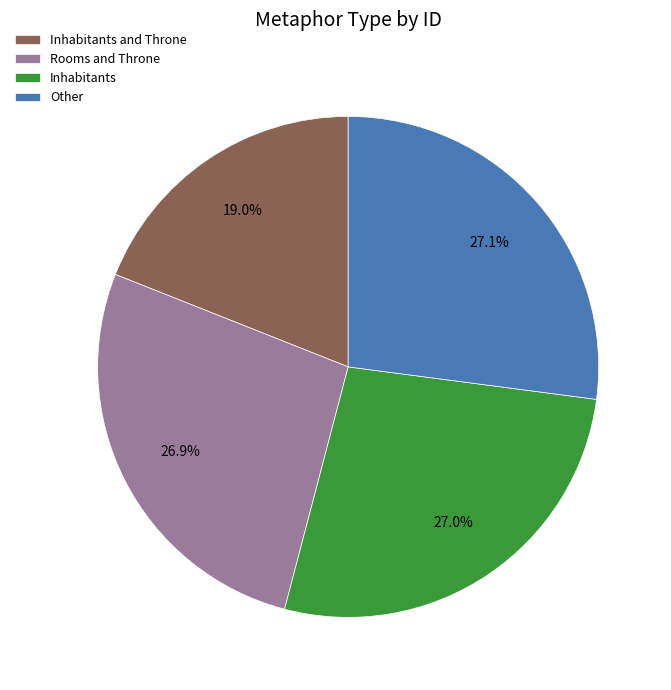

Do Other and Inhabitants together represent more than half of the pie?

Yes